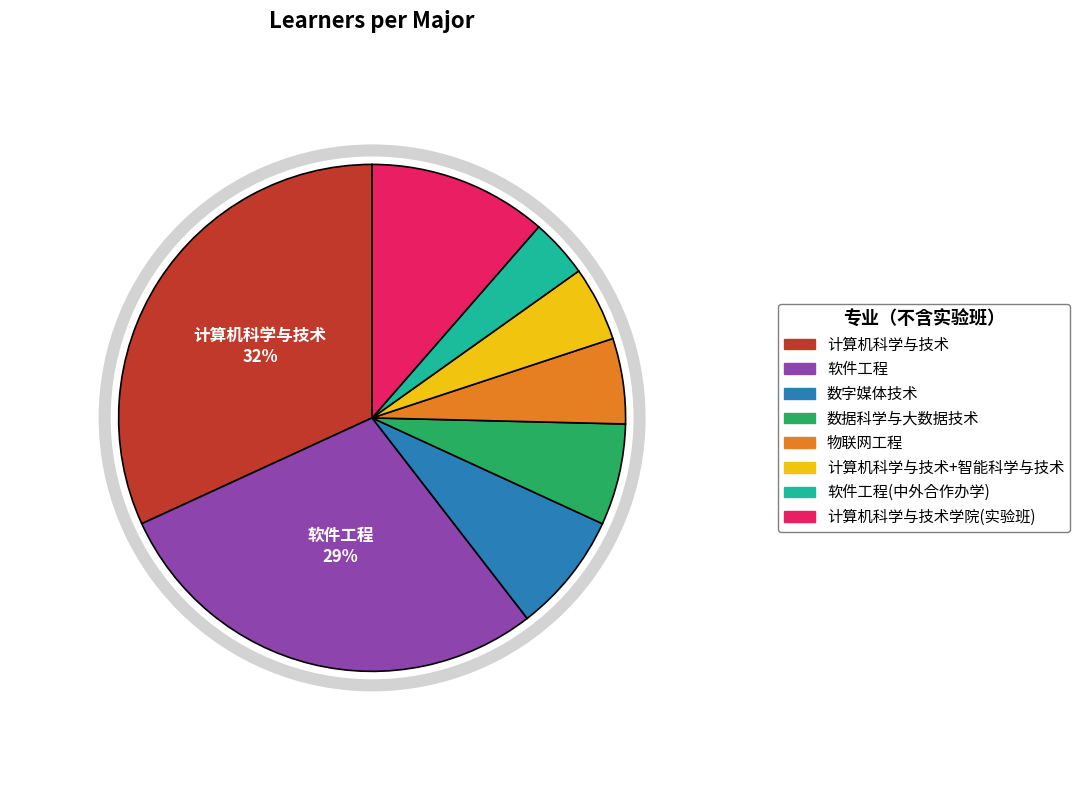

Which category has the smallest portion of the pie?

软件工程(中外合作办学)